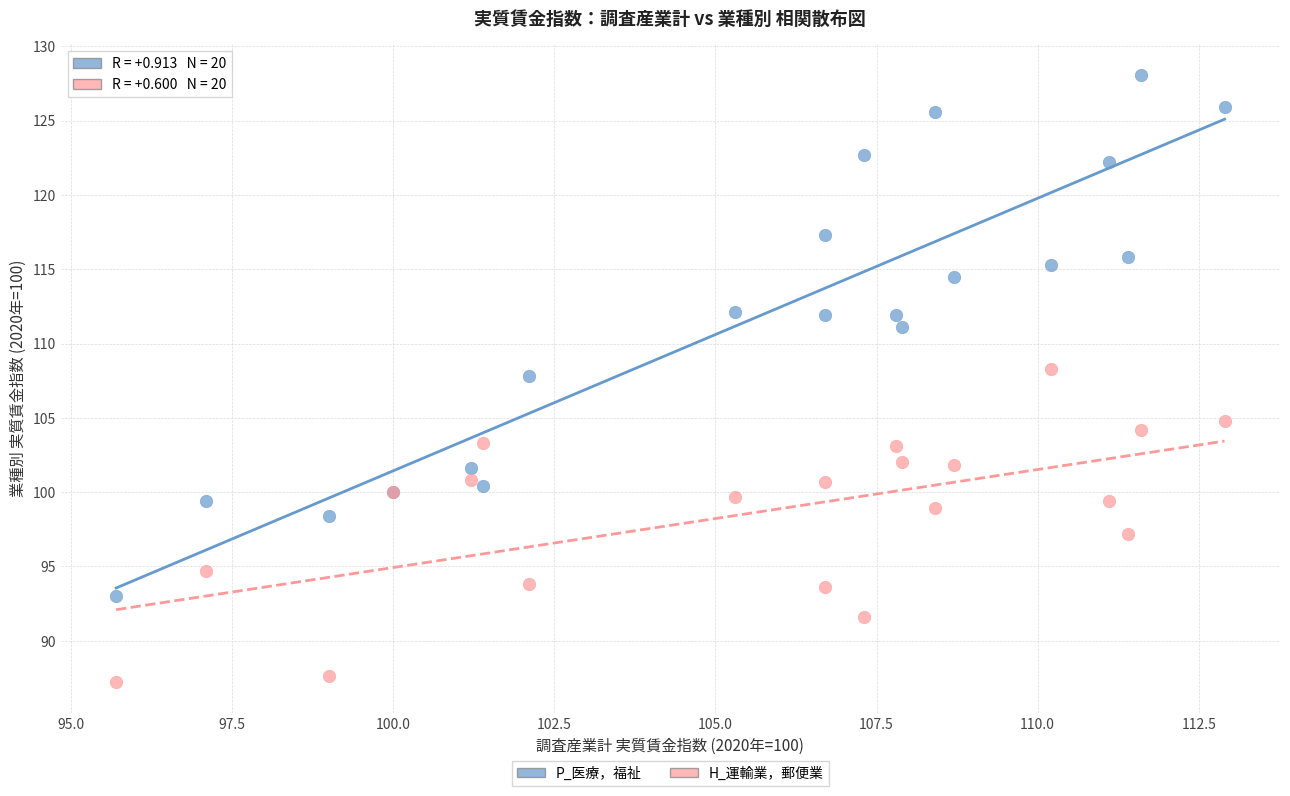

What are all the series names shown in the legend?

P_医療，福祉, H_運輸業，郵便業